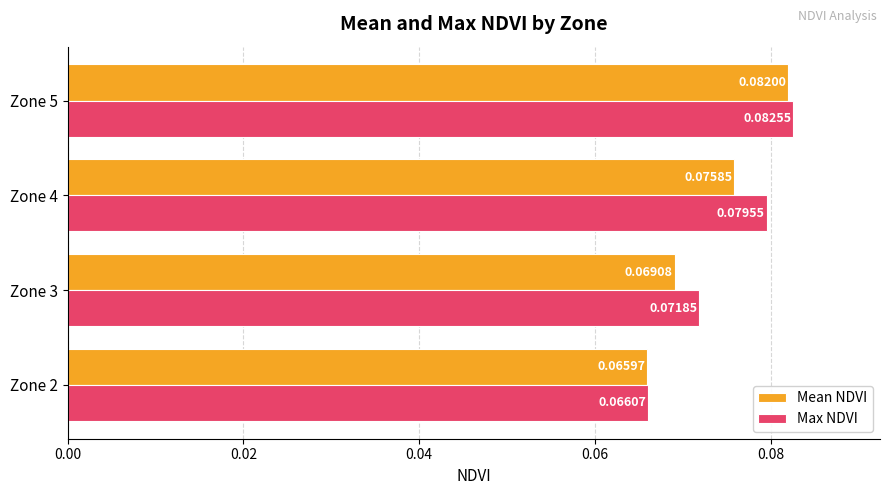

At which category is the sum across all series the highest?

Zone 5